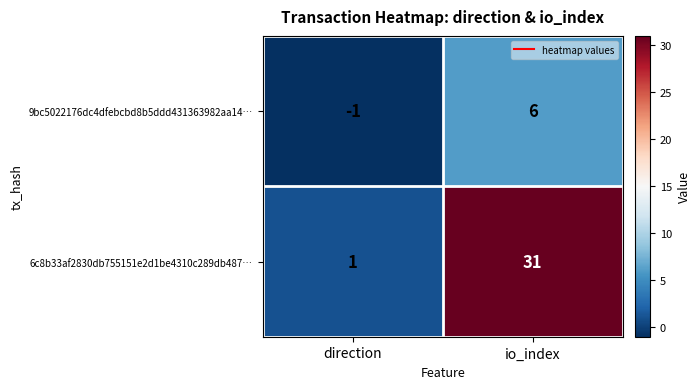

Rank the series by their maximum value, from highest to lowest.

6c8b33af2830db755151e2d1be4310c289db487…, 9bc5022176dc4dfebcbd8b5ddd431363982aa14…